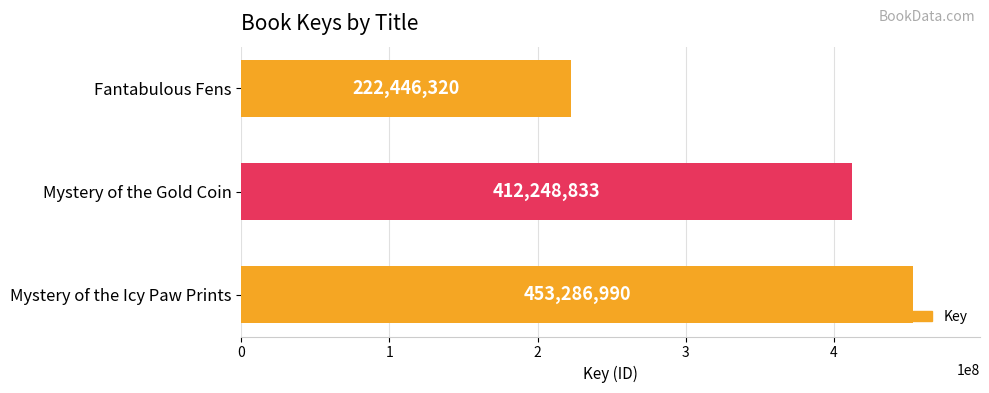

List the labels in order of value, largest first.

Mystery of the Icy Paw Prints, Mystery of the Gold Coin, Fantabulous Fens